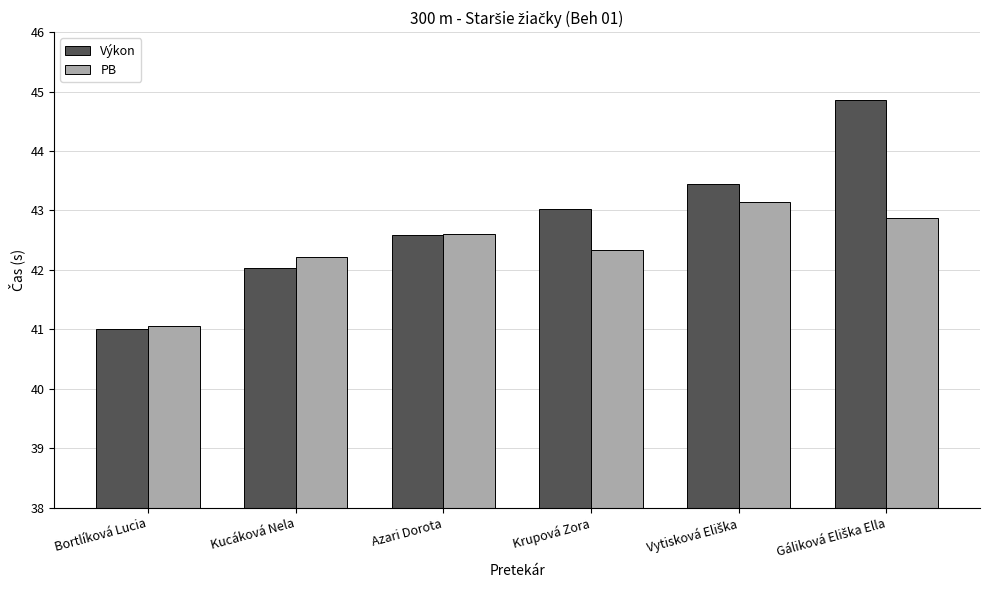

What is the label of the 6th bar from the right?

Bortlíková Lucia